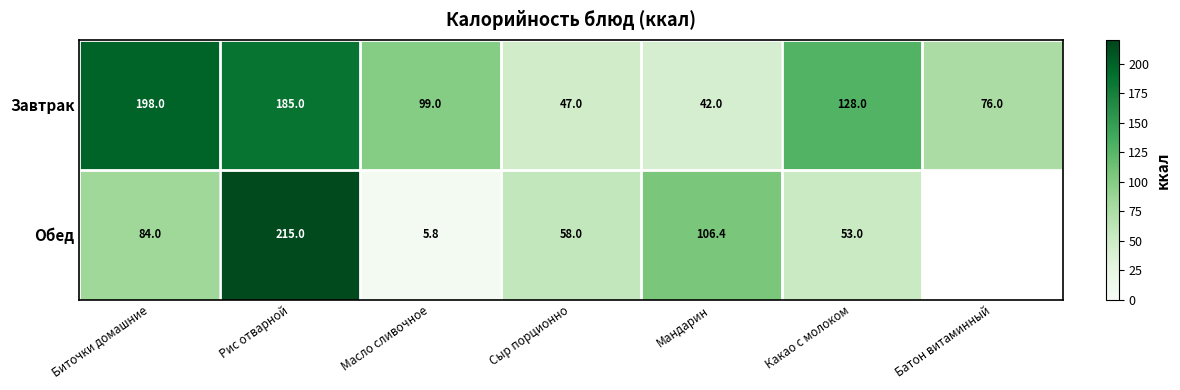

True or false: Обед has a value of 53.0 at Какао с молоком.

True